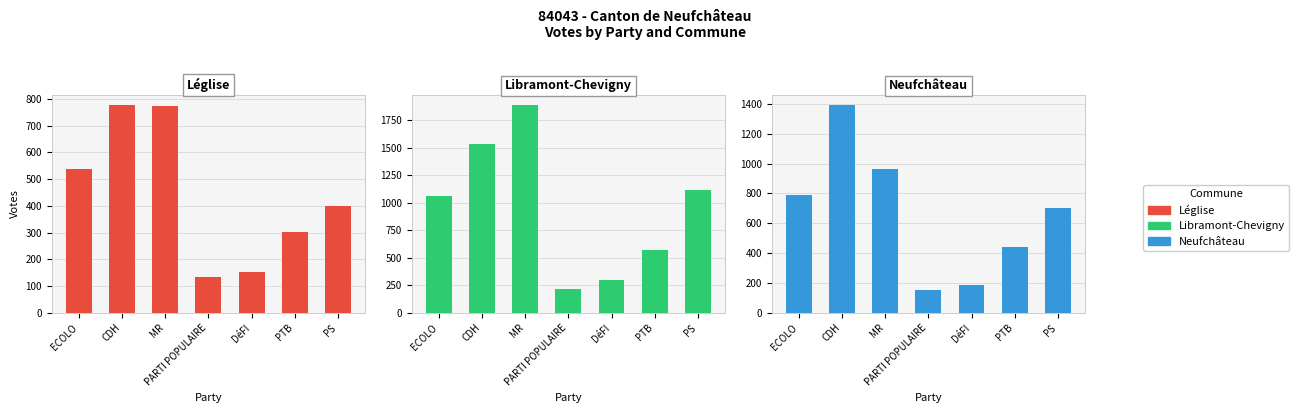

What is the label of the 3rd bar from the left?

MR